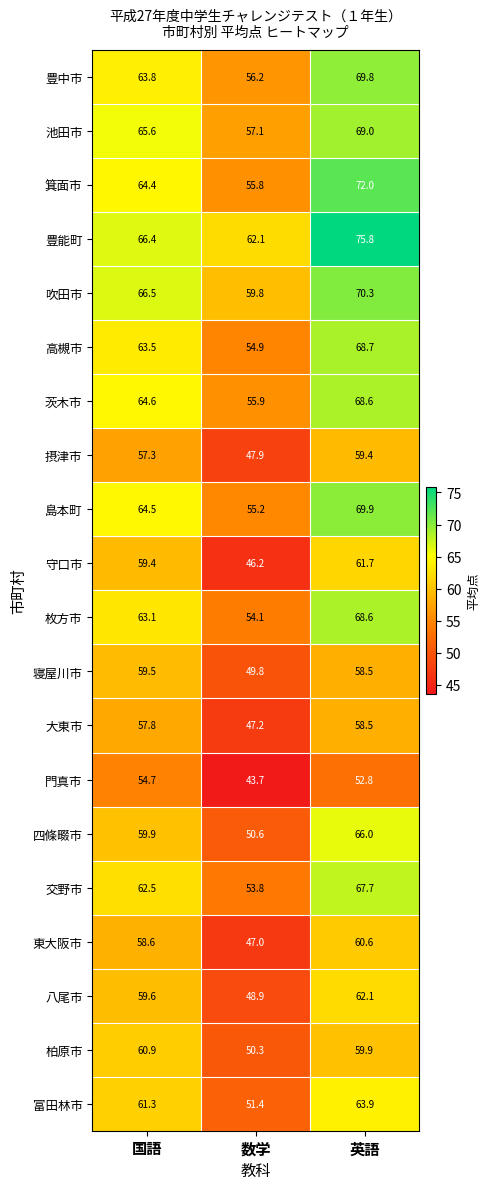

Count the number of categories in the chart.

3